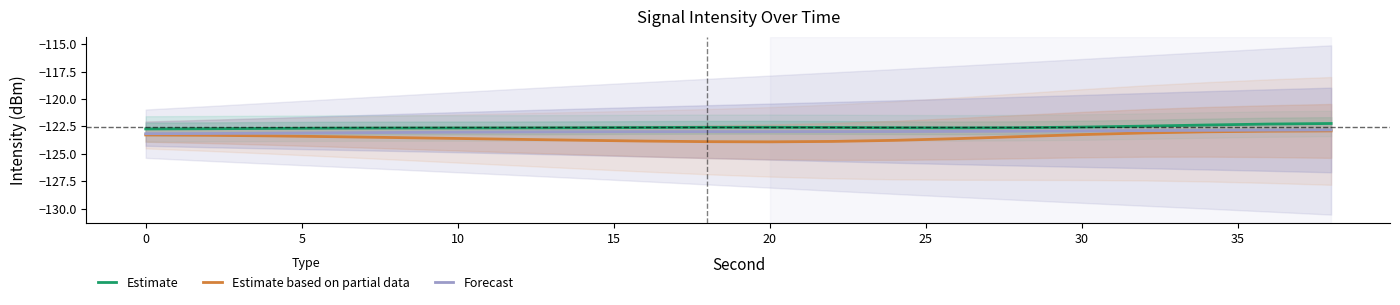

What is the maximum value for Forecast?

-122.8